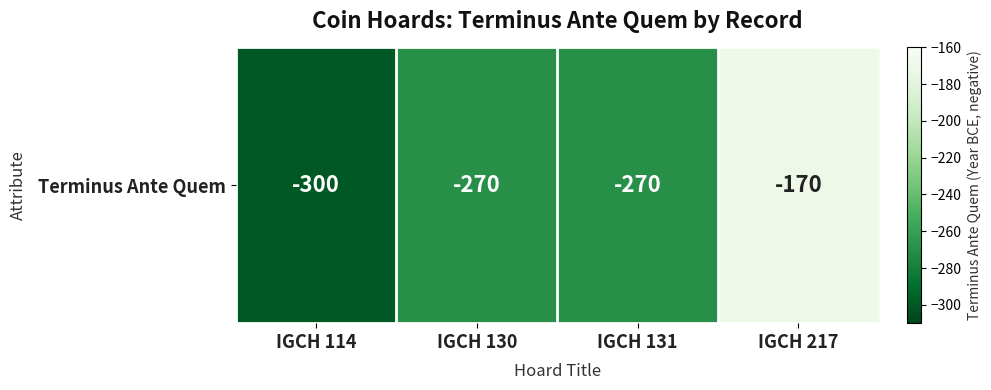

Rank the categories by value from lowest to highest.

IGCH 114, IGCH 130, IGCH 131, IGCH 217